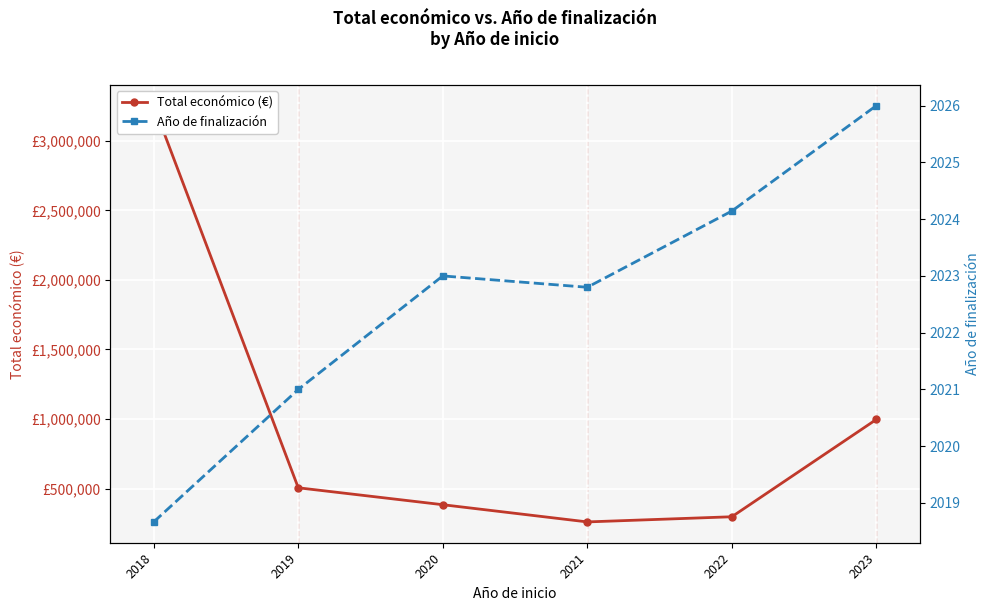

Which has a higher value, 2018 or 2023?

2018